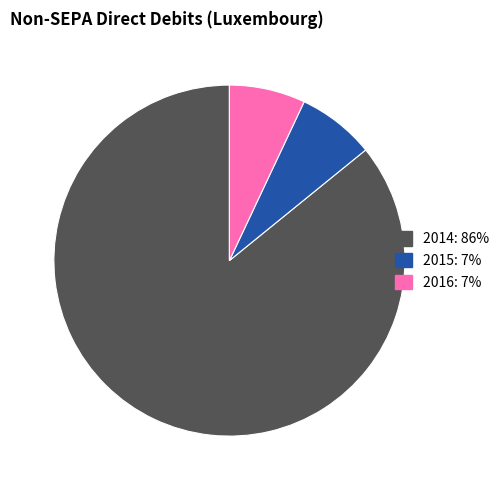

Is there a majority slice in this chart?

Yes